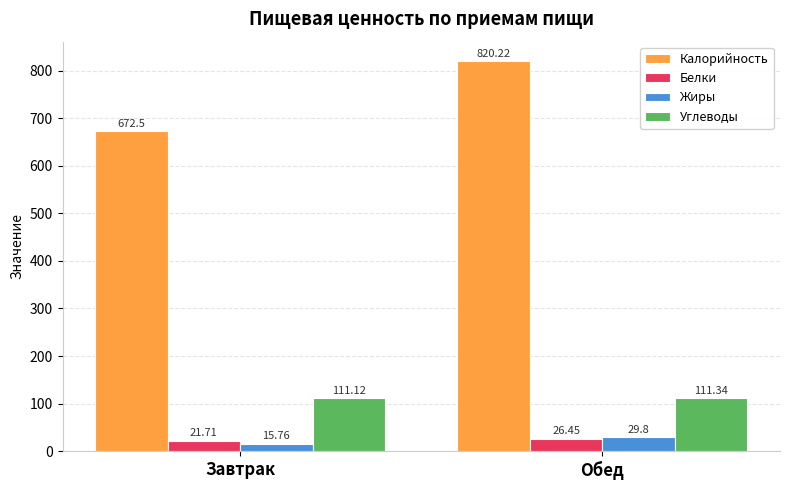

At which label is Жиры closest to 22?

Завтрак